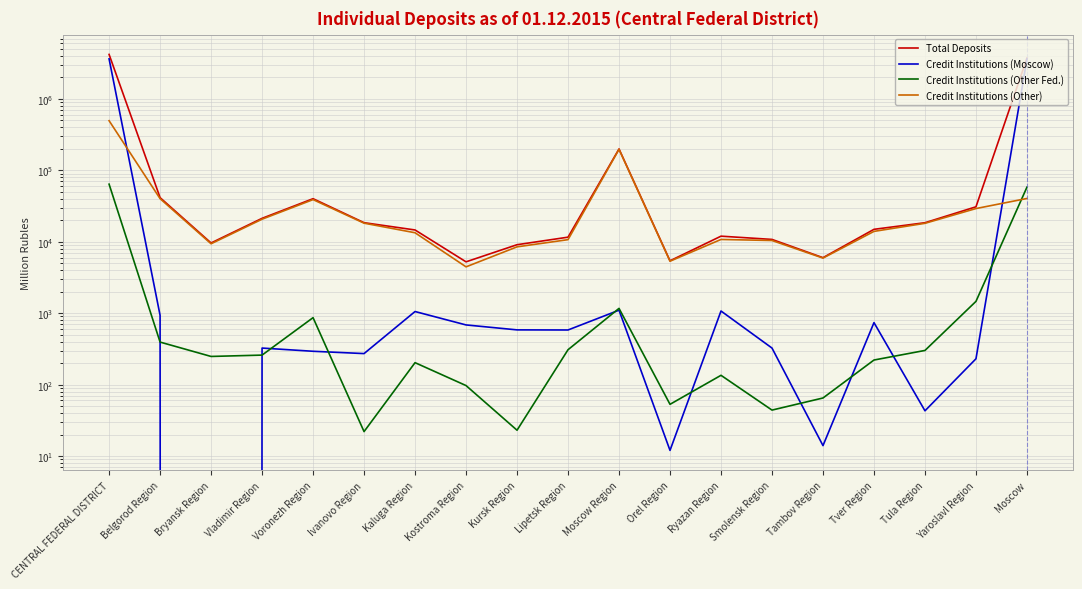

Which category has the highest value across all series?

CENTRAL FEDERAL DISTRICT